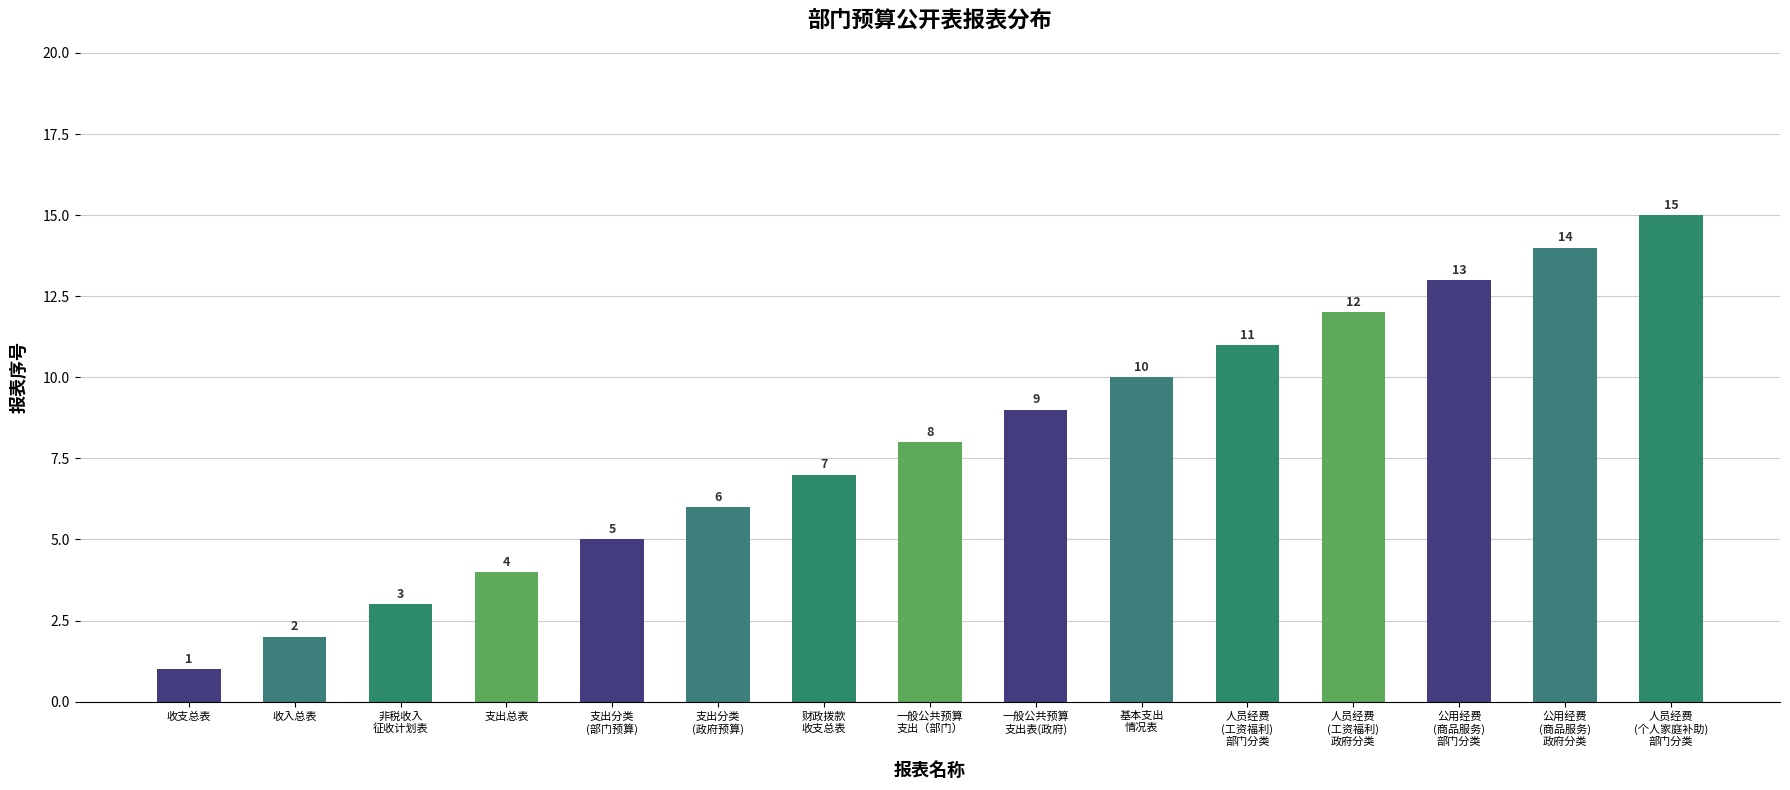

Count the number of data series in this chart.

1